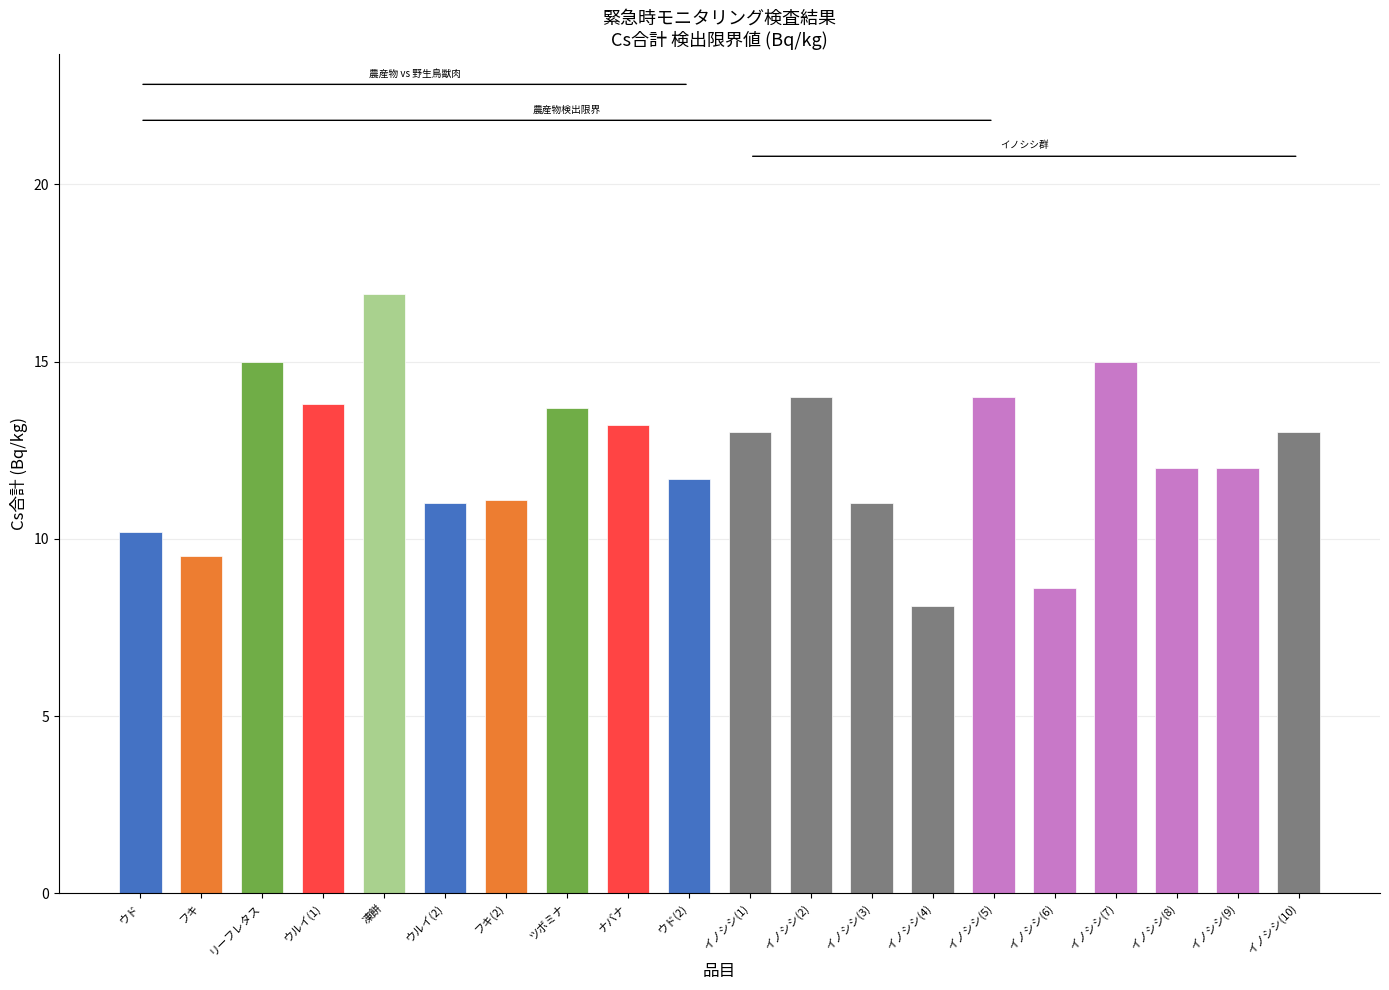

Where does the data first go above 13?

リーフレタス